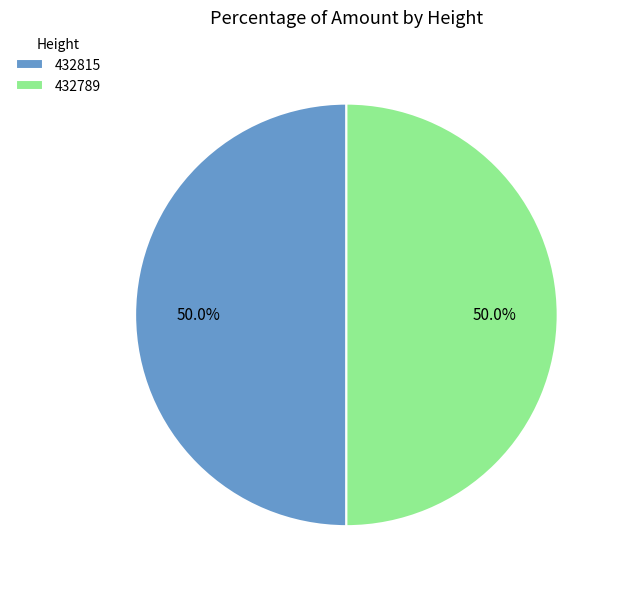

How many slices are in this pie chart?

2